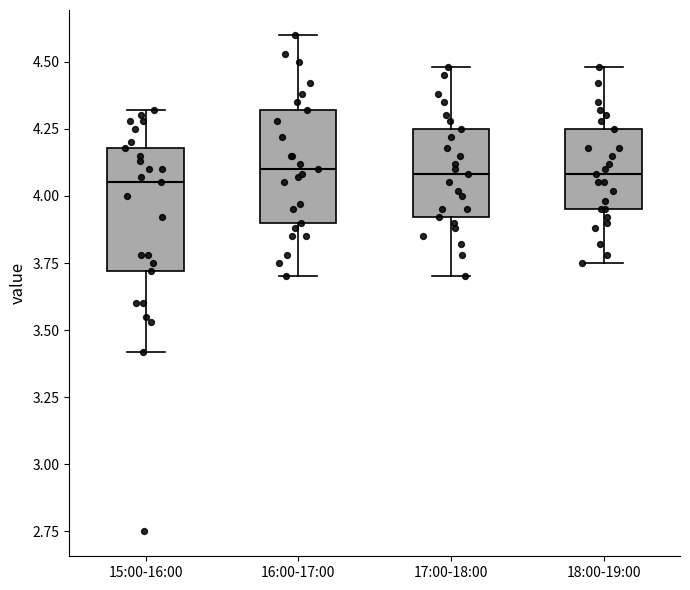

Reading left to right, transcribe this box plot: for each box, give where its median line is, the range the box spans, and where its two whiskers end, as read against the y-axis. The values are not printed on the chart, so give them approximately, as read against the axis.

15:00-16:00: median 4.05, box 3.70 to 4.20, whiskers 3.40 to 4.30
16:00-17:00: median 4.10, box 3.90 to 4.30, whiskers 3.70 to 4.60
17:00-18:00: median 4.10, box 3.90 to 4.25, whiskers 3.70 to 4.50
18:00-19:00: median 4.10, box 3.95 to 4.25, whiskers 3.75 to 4.50